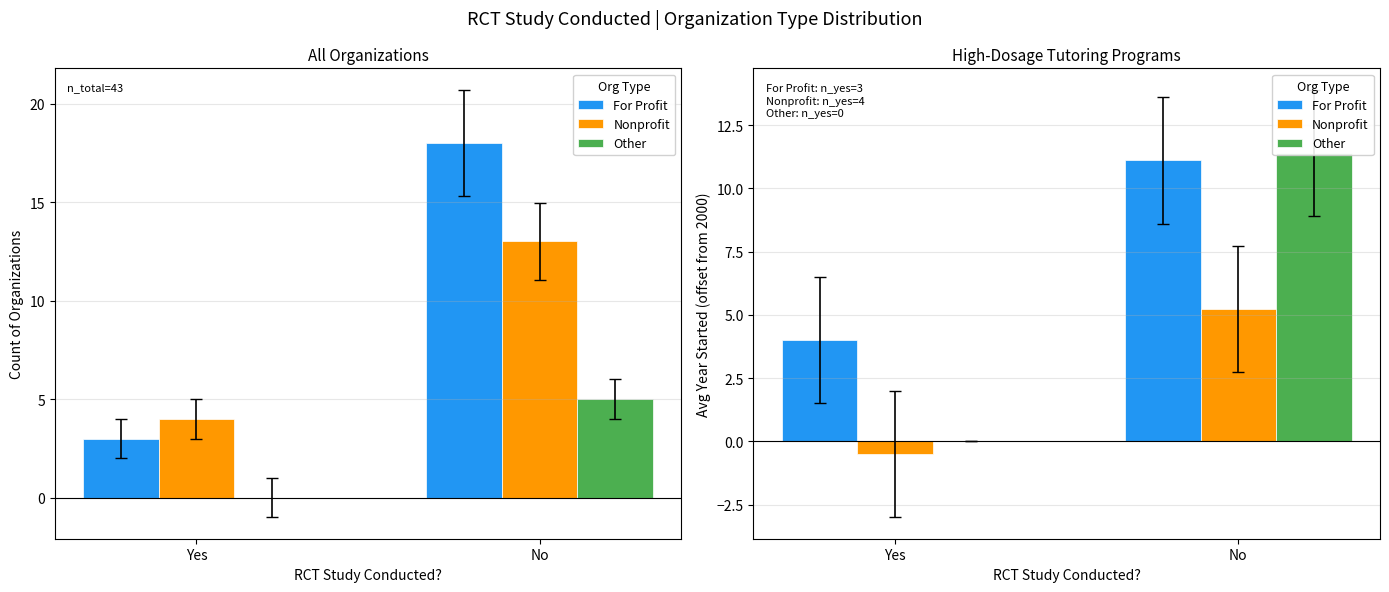

Rank the categories by For Profit value from highest to lowest.

No, Yes